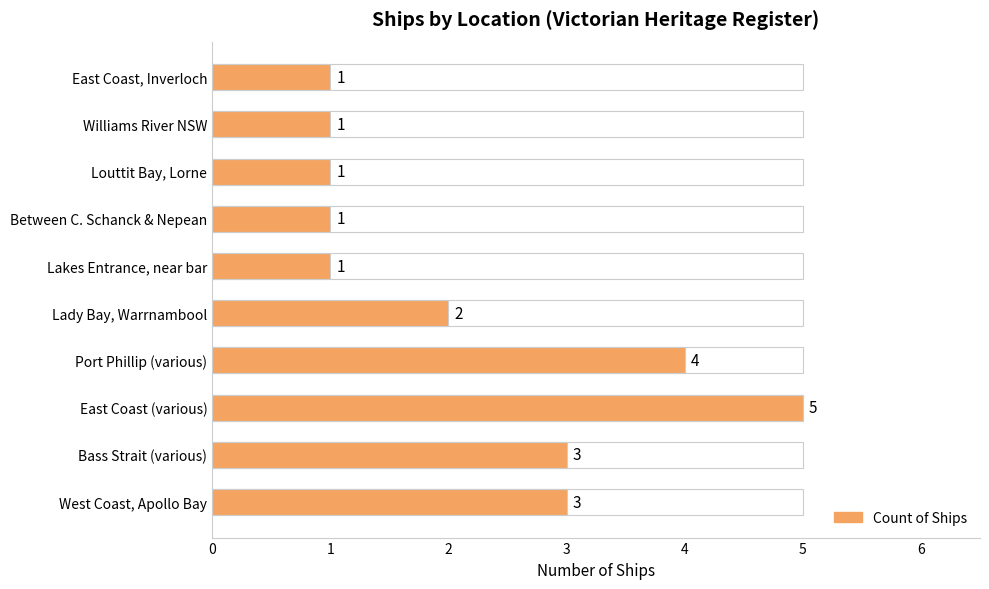

Count the number of categories in the chart.

10